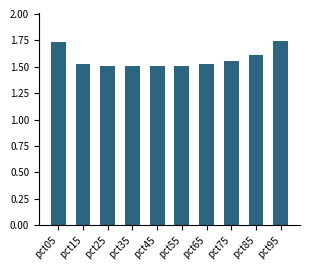

What is the ratio of the value at pct55 to the value at pct45?

1.0